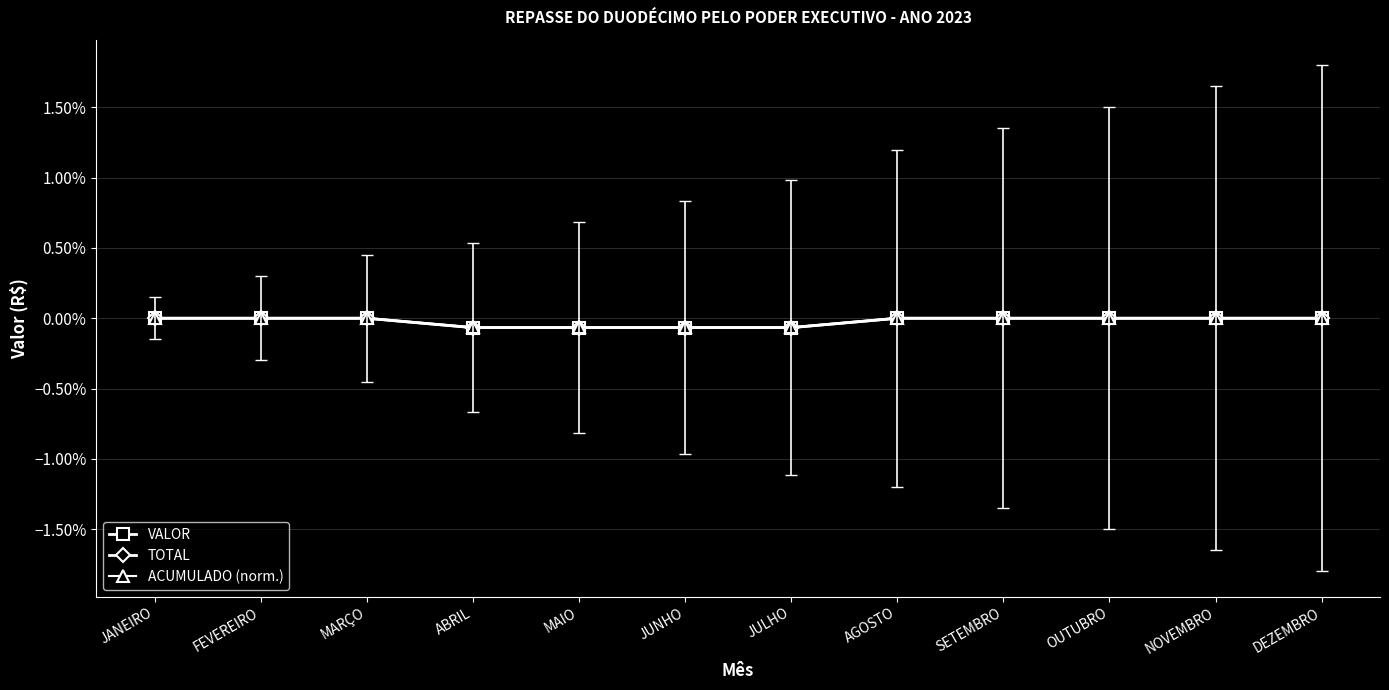

Is this an area chart (filled region under the line)?

No